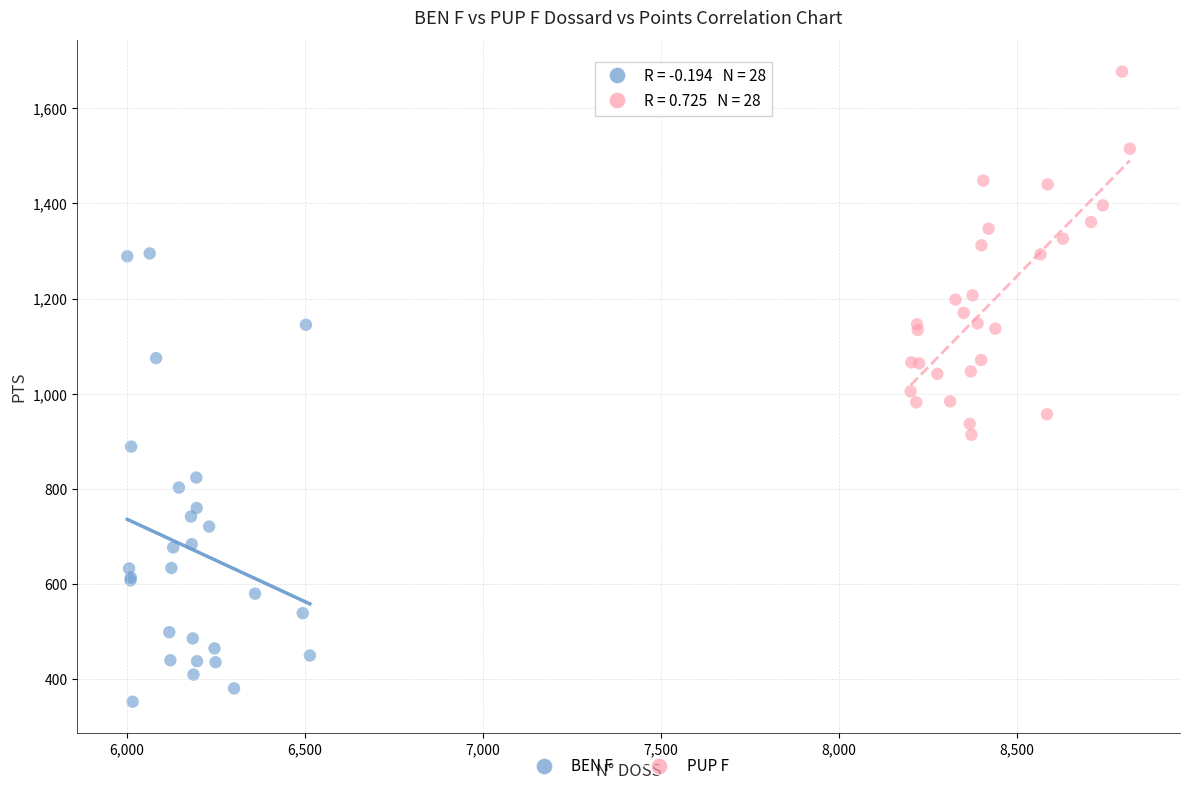

Which series has the widest spread of Y values?

BEN F